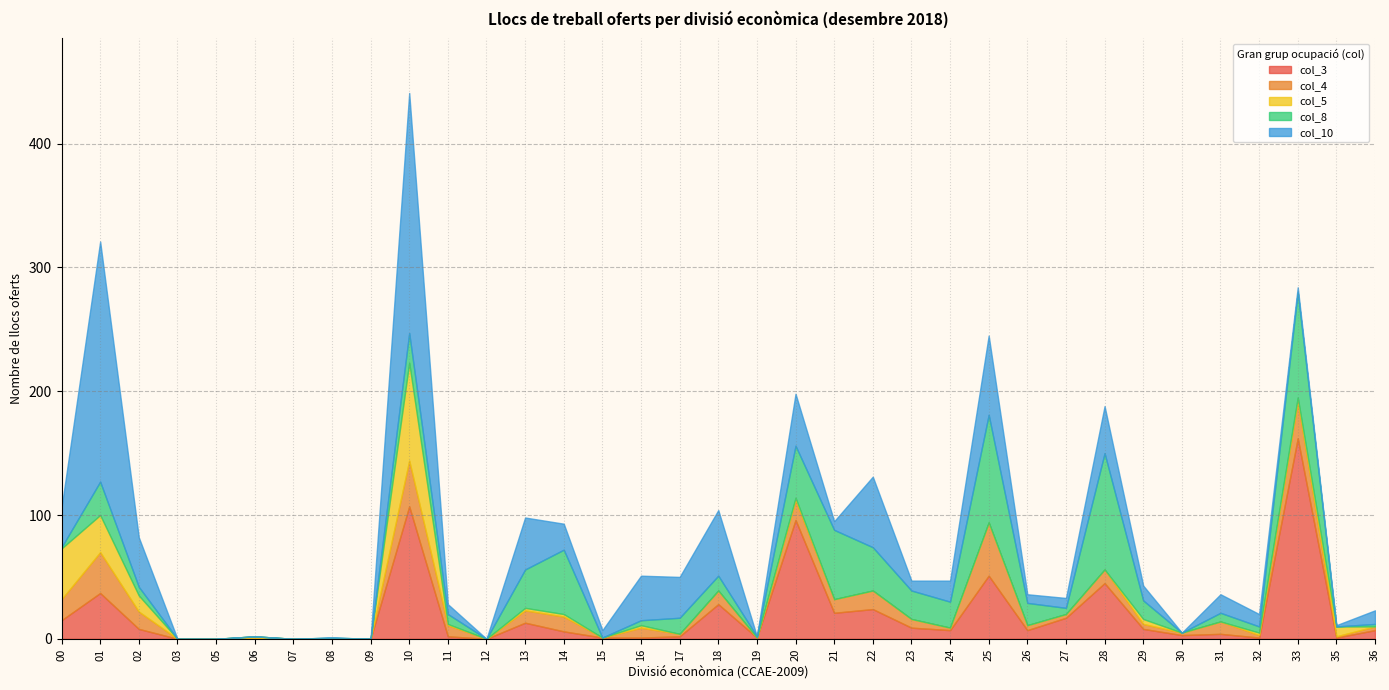

Reading left to right, what are all the values shown in this chart?

col_3: 00=15	01=37	02=8	03=0	05=0	06=0	07=0	08=0	09=0	10=107	11=2	12=0	13=13	14=6	15=1	16=1	17=2	18=28	19=1	20=96	21=21	22=24	23=9	24=7	25=51	26=7	27=17	28=45	29=8	30=3	31=4	32=1	33=162	35=1	36=7
col_4: 00=17	01=33	02=14	03=0	05=0	06=0	07=0	08=0	09=0	10=37	11=9	12=0	13=10	14=12	15=0	16=8	17=2	18=11	19=0	20=16	21=11	22=15	23=7	24=2	25=43	26=4	27=3	28=11	29=4	30=2	31=10	32=2	33=30	35=1	36=3
col_5: 00=41	01=30	02=13	03=0	05=0	06=2	07=0	08=0	09=0	10=79	11=1	12=0	13=2	14=2	15=0	16=2	17=0	18=0	19=0	20=2	21=0	22=0	23=0	24=0	25=0	26=0	27=0	28=0	29=4	30=0	31=0	32=2	33=3	35=8	36=0
col_8: 00=1	01=27	02=7	03=0	05=0	06=0	07=0	08=1	09=0	10=24	11=8	12=0	13=31	14=52	15=0	16=4	17=13	18=12	19=1	20=42	21=56	22=35	23=23	24=21	25=87	26=18	27=5	28=94	29=15	30=0	31=7	32=5	33=85	35=0	36=2
col_10: 00=32	01=194	02=40	03=0	05=0	06=0	07=0	08=0	09=0	10=194	11=8	12=0	13=42	14=21	15=6	16=36	17=33	18=53	19=0	20=42	21=7	22=57	23=8	24=17	25=64	26=7	27=8	28=38	29=12	30=0	31=15	32=10	33=4	35=1	36=11